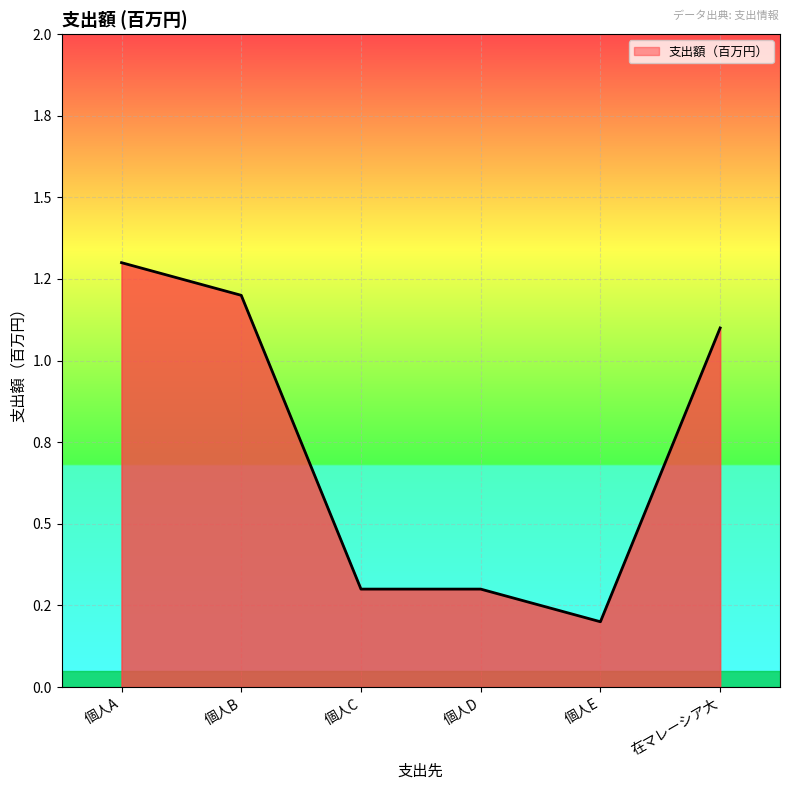

What position from the right is 個人B?

5